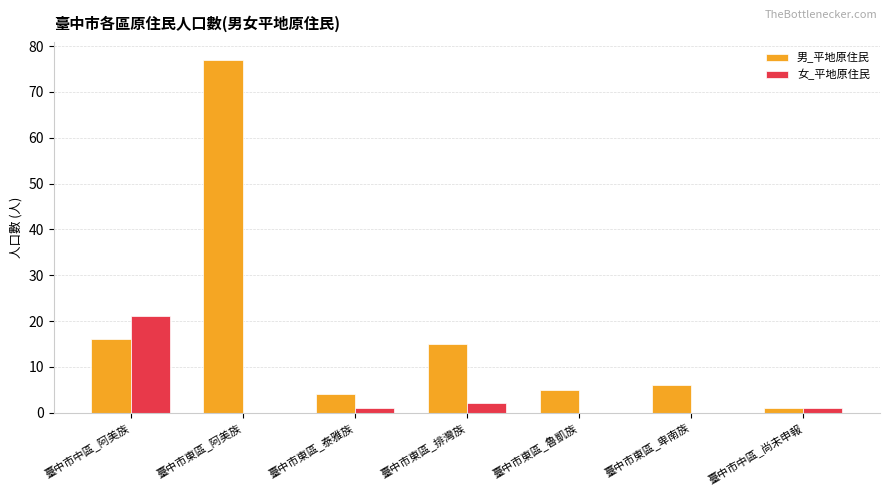

True or false: 女_平地原住民 has a value of 0 at 臺中市東區_卑南族.

True